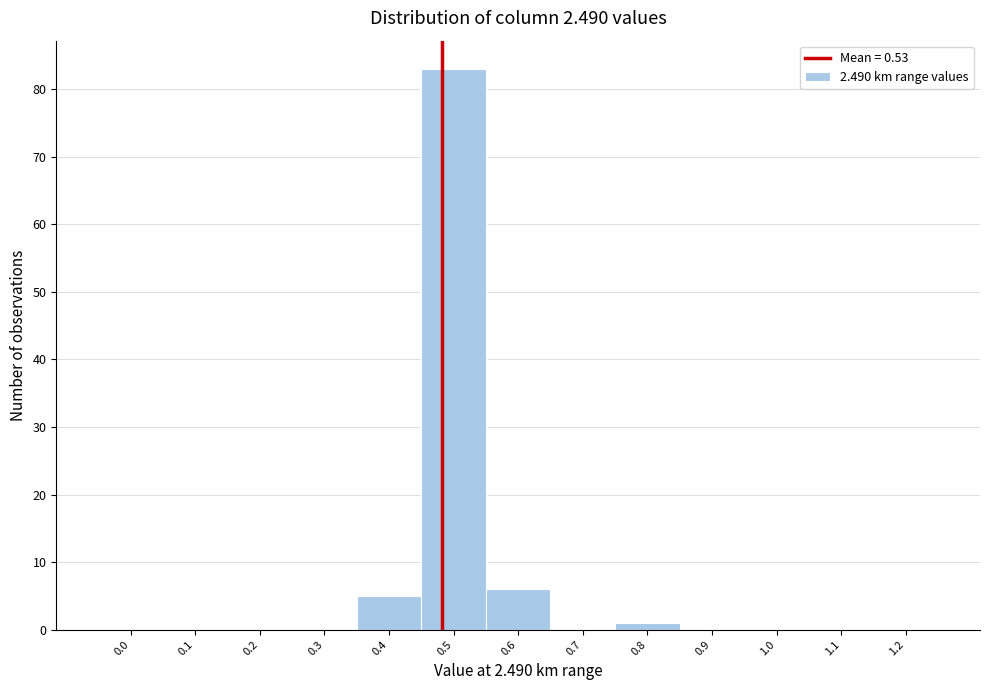

Reading left to right, list all the values displayed in this chart.

0.0=0	0.1=0	0.2=0	0.3=0	0.4=5	0.5=83	0.6=6	0.7=0	0.8=1	0.9=0	1.0=0	1.1=0	1.2=0